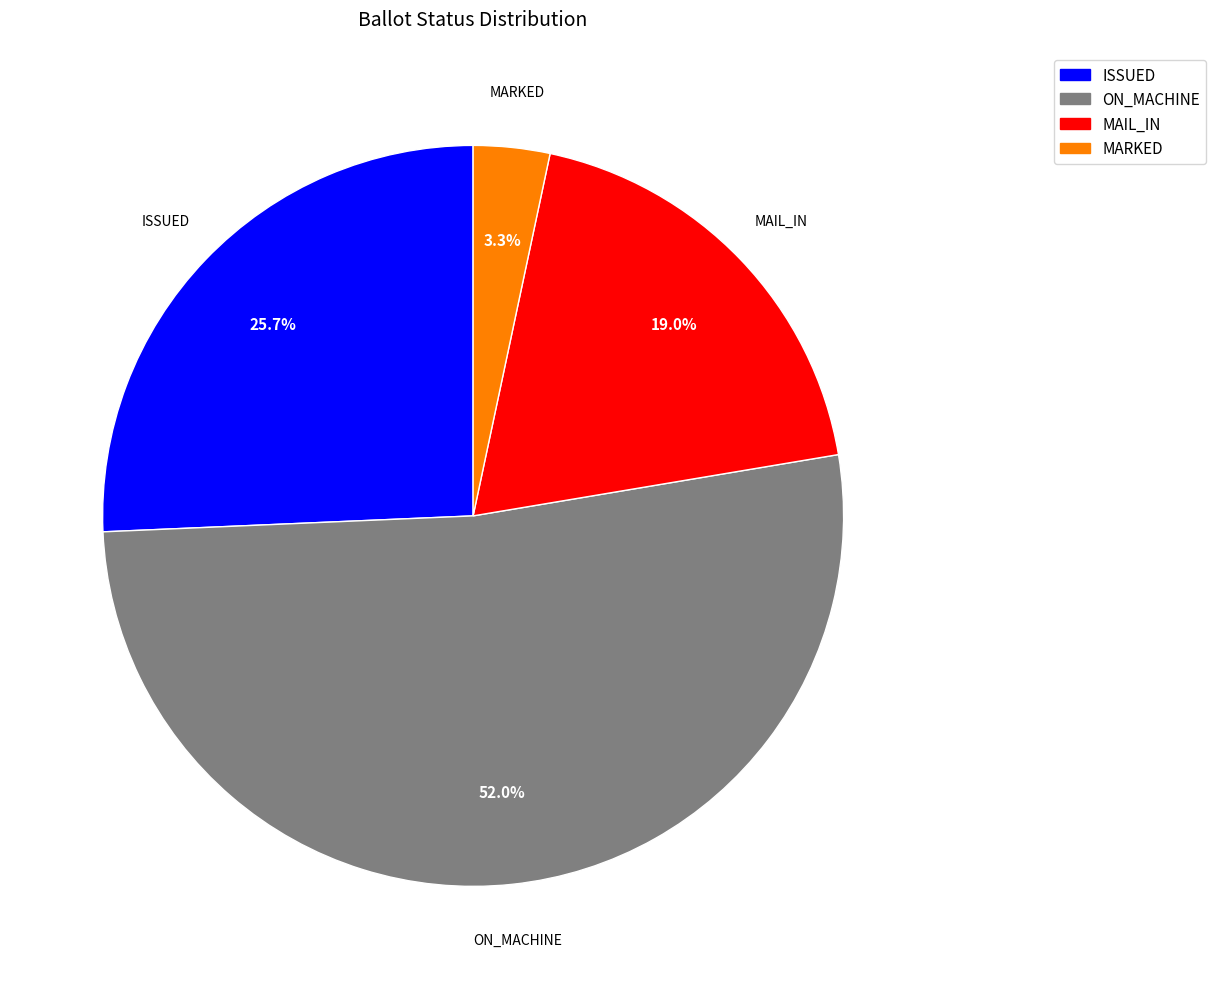

Does any single category account for the majority?

Yes